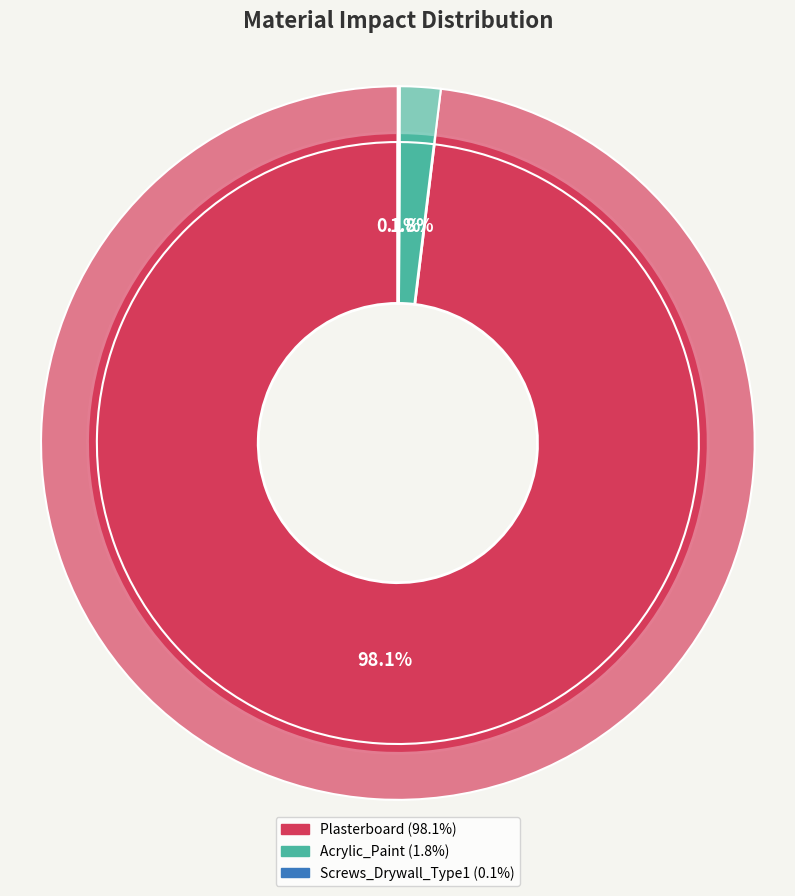

To the nearest percent, what is the combined percentage of Plasterboard and Acrylic_Paint?

100%